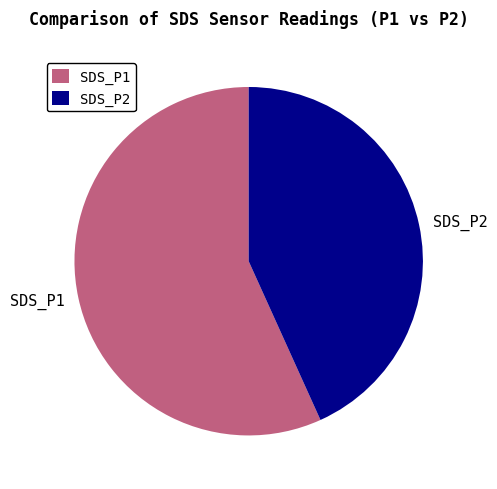

True or false: SDS_P1 accounts for 46% of the total.

False